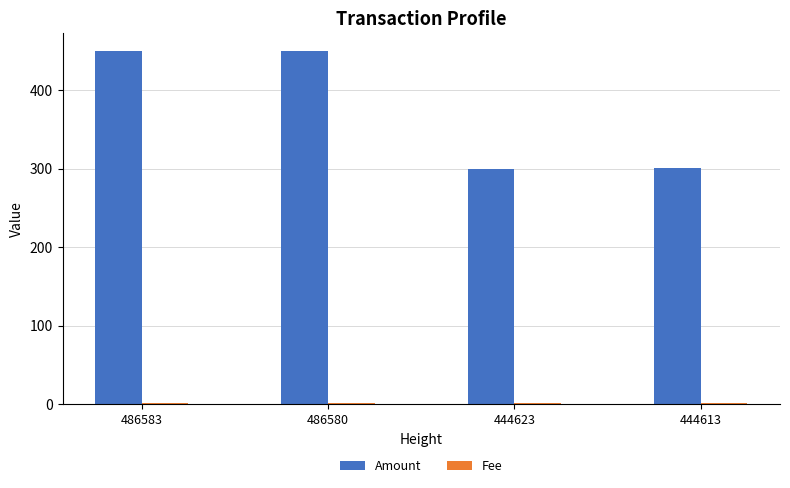

Is it true that Amount equals 67 at 444623?

False